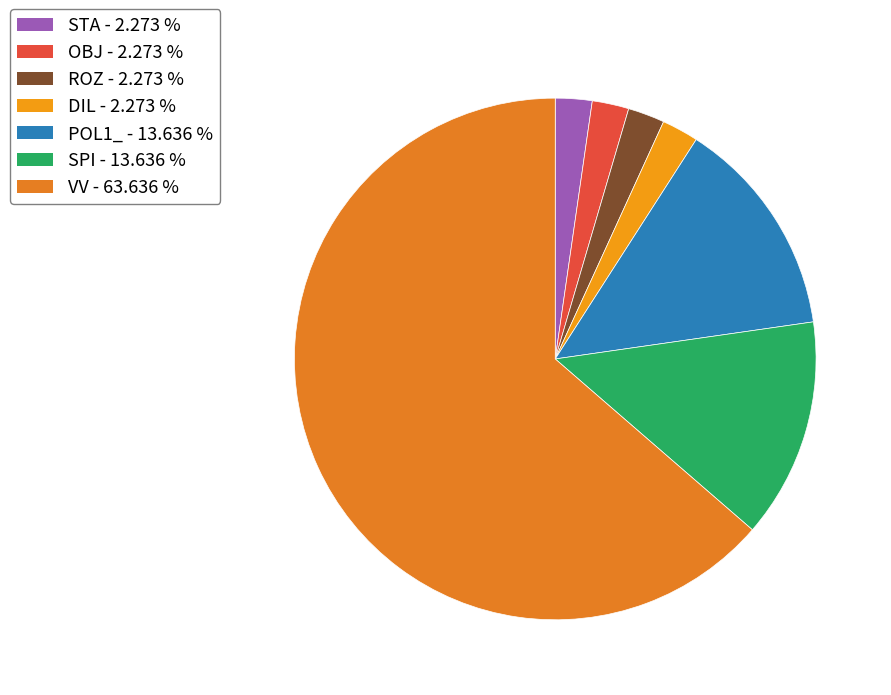

To the nearest percent, what percentage of the pie is OBJ?

2%